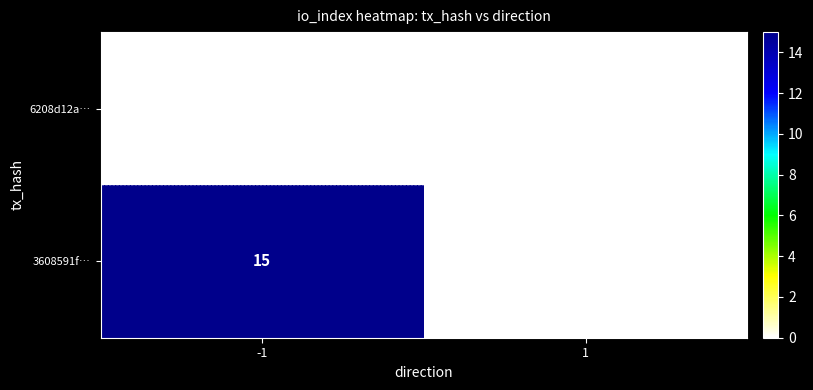

Reading left to right, what are all the values shown in this chart?

6208d12a…: 0	0
3608591f…: 15	0